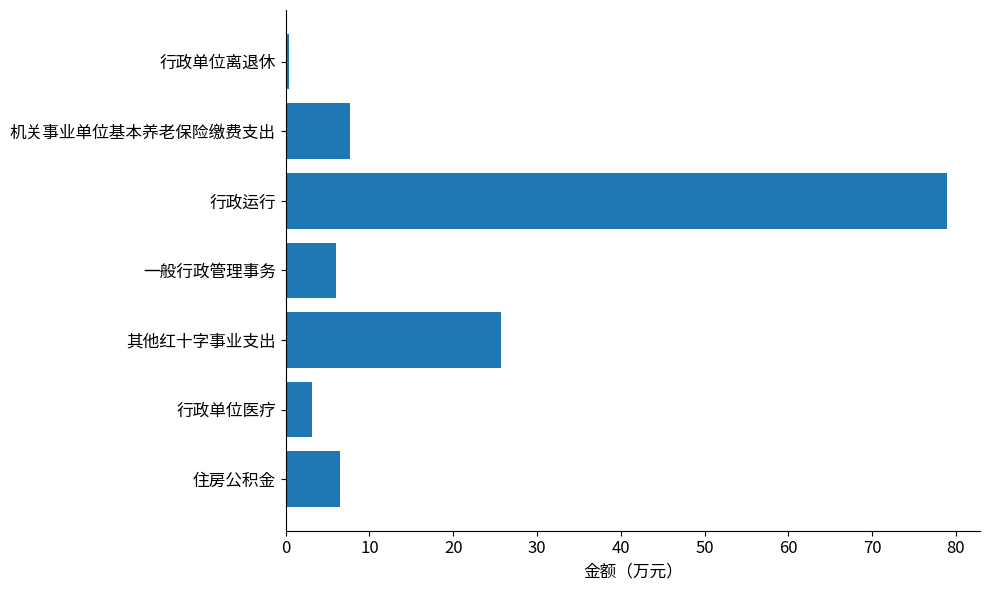

What is the difference between the maximum and minimum values?

78.6